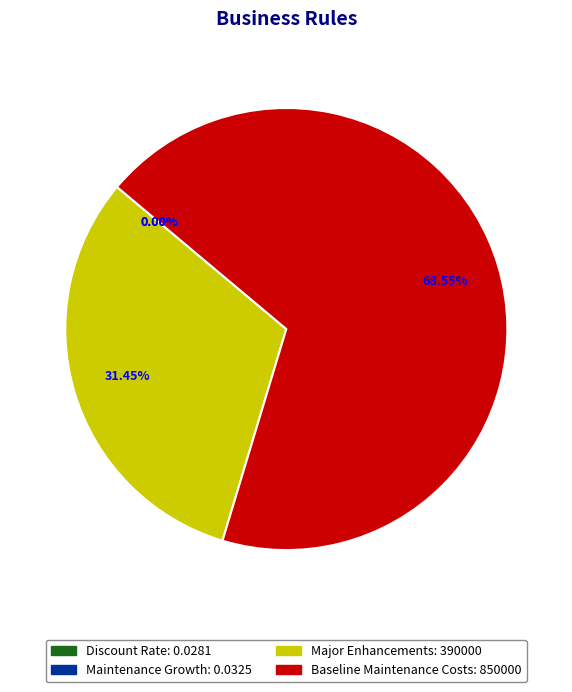

Which category accounts for the majority?

Baseline Maintenance Costs